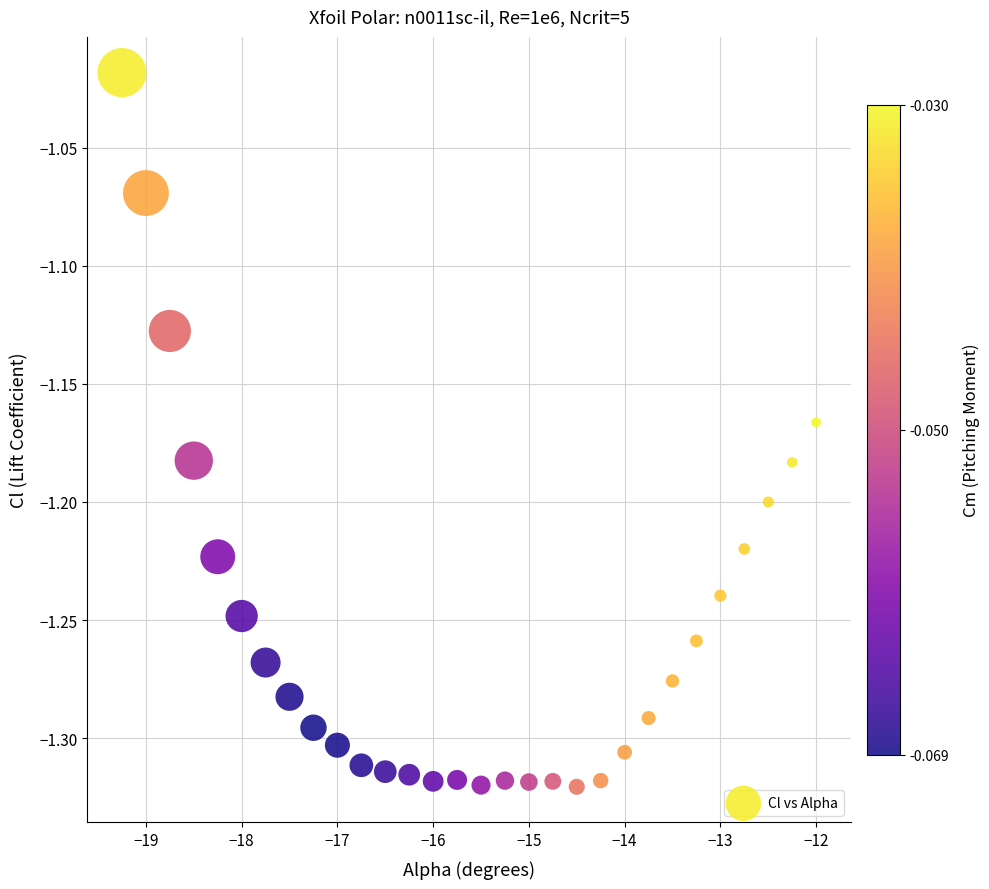

What is the range of Y values (max minus min)?

0.3